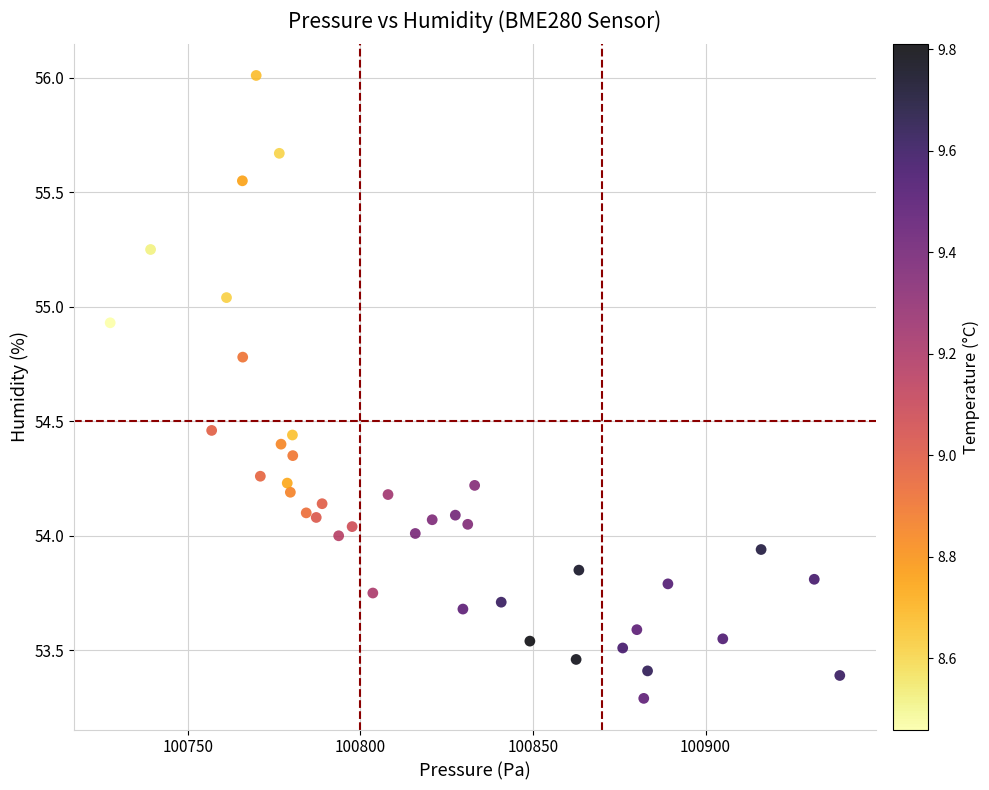

What is the range of Y values (max minus min)?

2.7